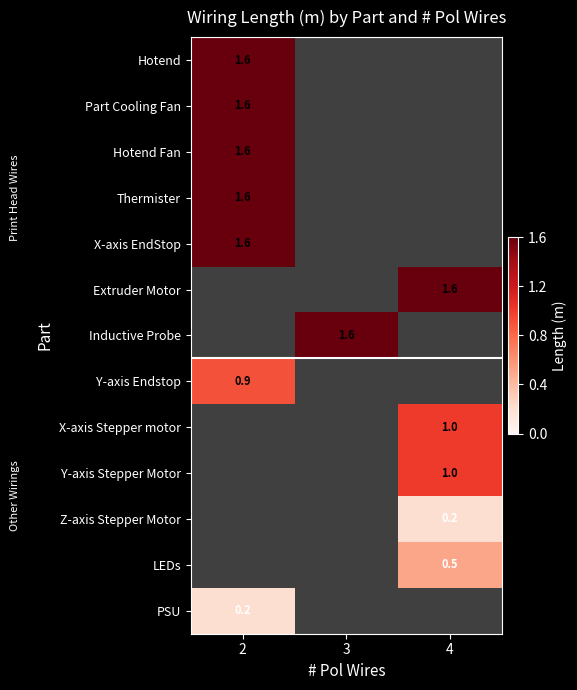

The Y-axis Endstop series shows 0.9 at 2. True or false?

True